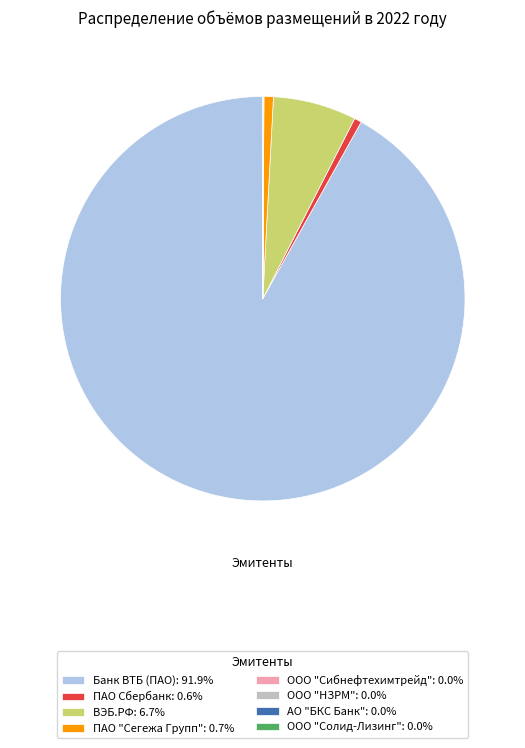

Does Банк ВТБ (ПАО): 91.9% represent more than half of the total?

Yes